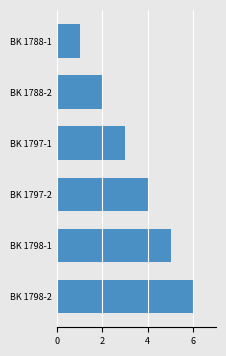

Are the bars grouped side by side (vs. stacked)?

No